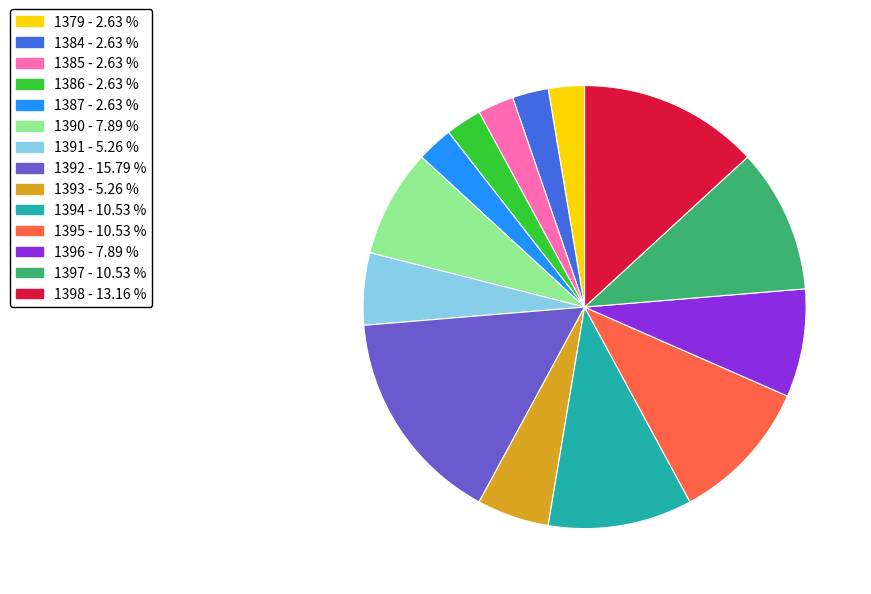

Is it true that 1384 is 3% of the pie?

True